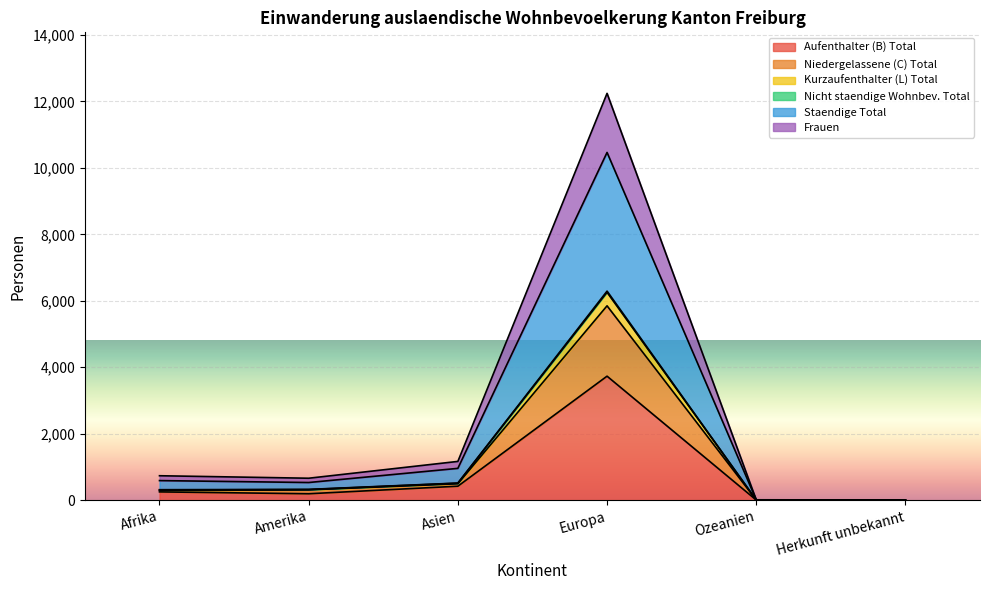

True or false: Staendige Total and Kurzaufenthalter (L) Total intersect in this chart.

False